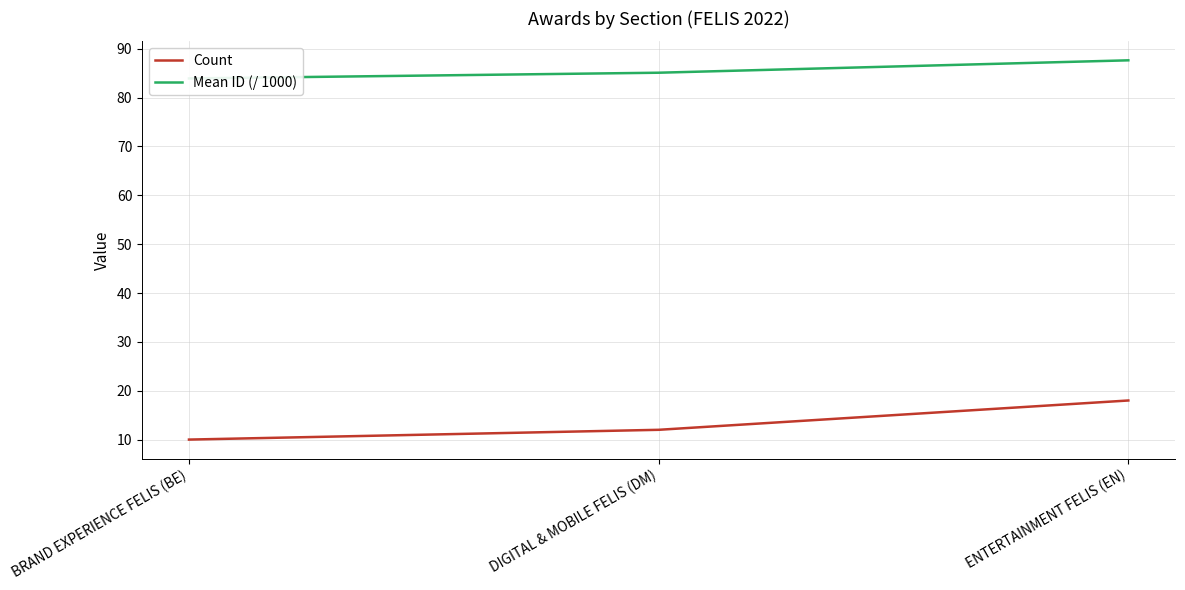

What is the label of the 1st point from the left?

BRAND EXPERIENCE FELIS (BE)